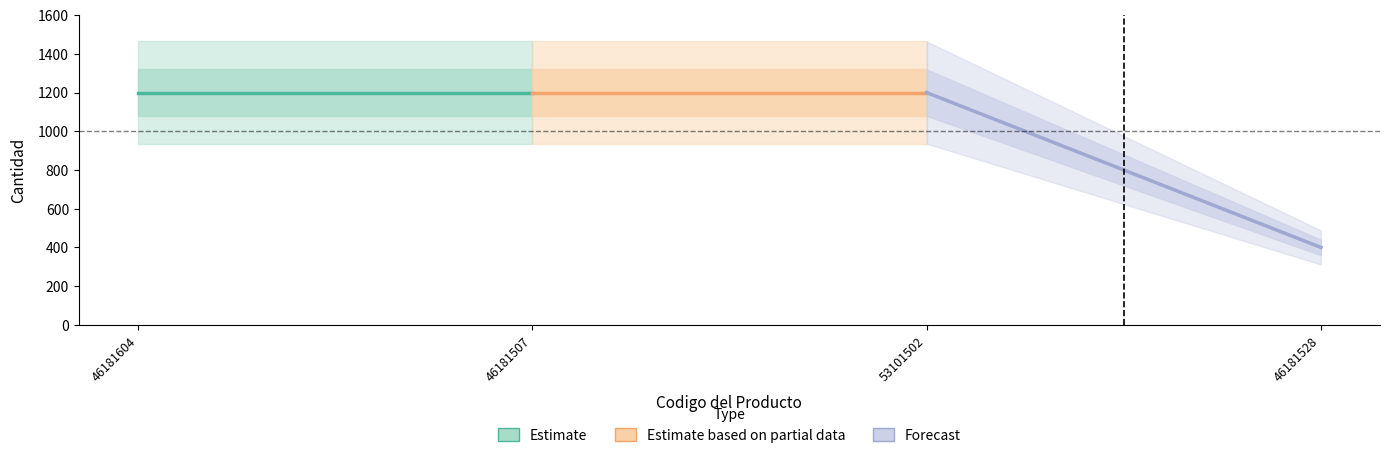

Read the Estimate based on partial data value at 53101502.

1200